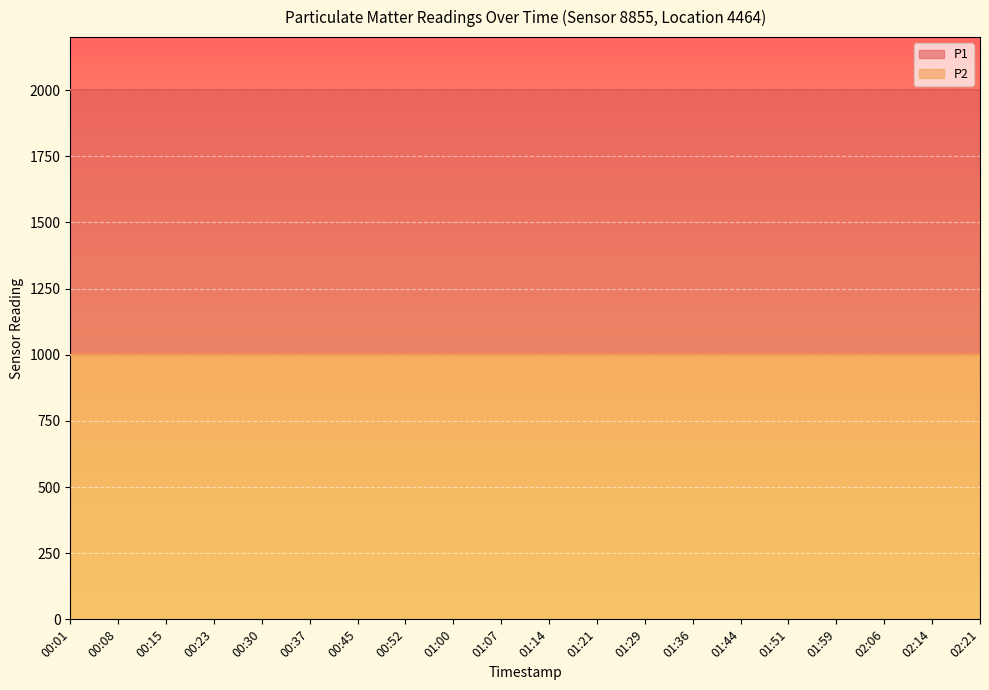

What is the highest value of the P2 series?

999.9